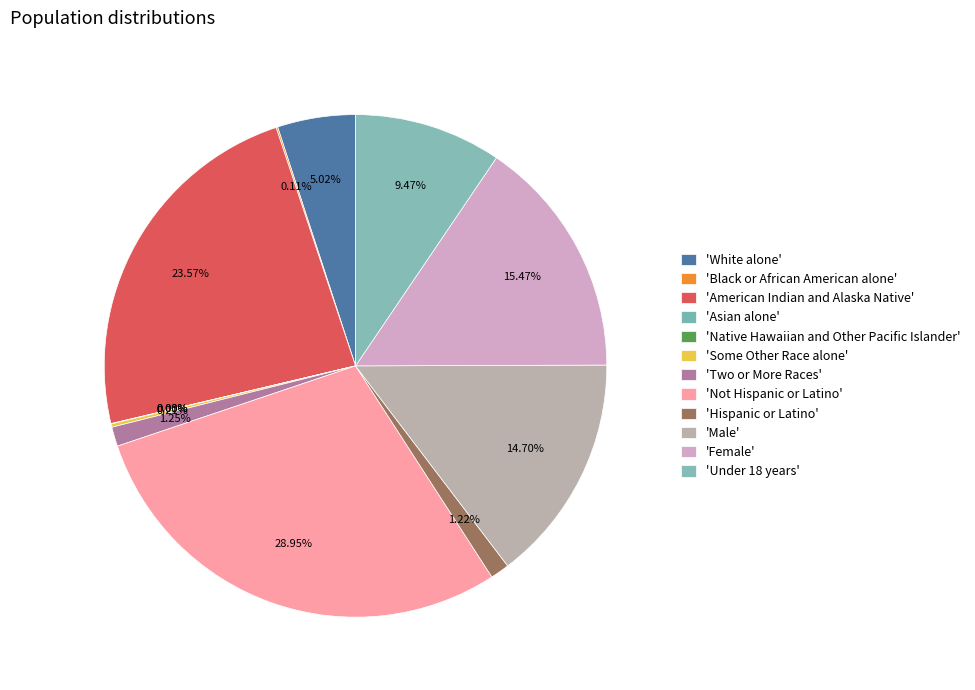

How many slices are in this pie chart?

12